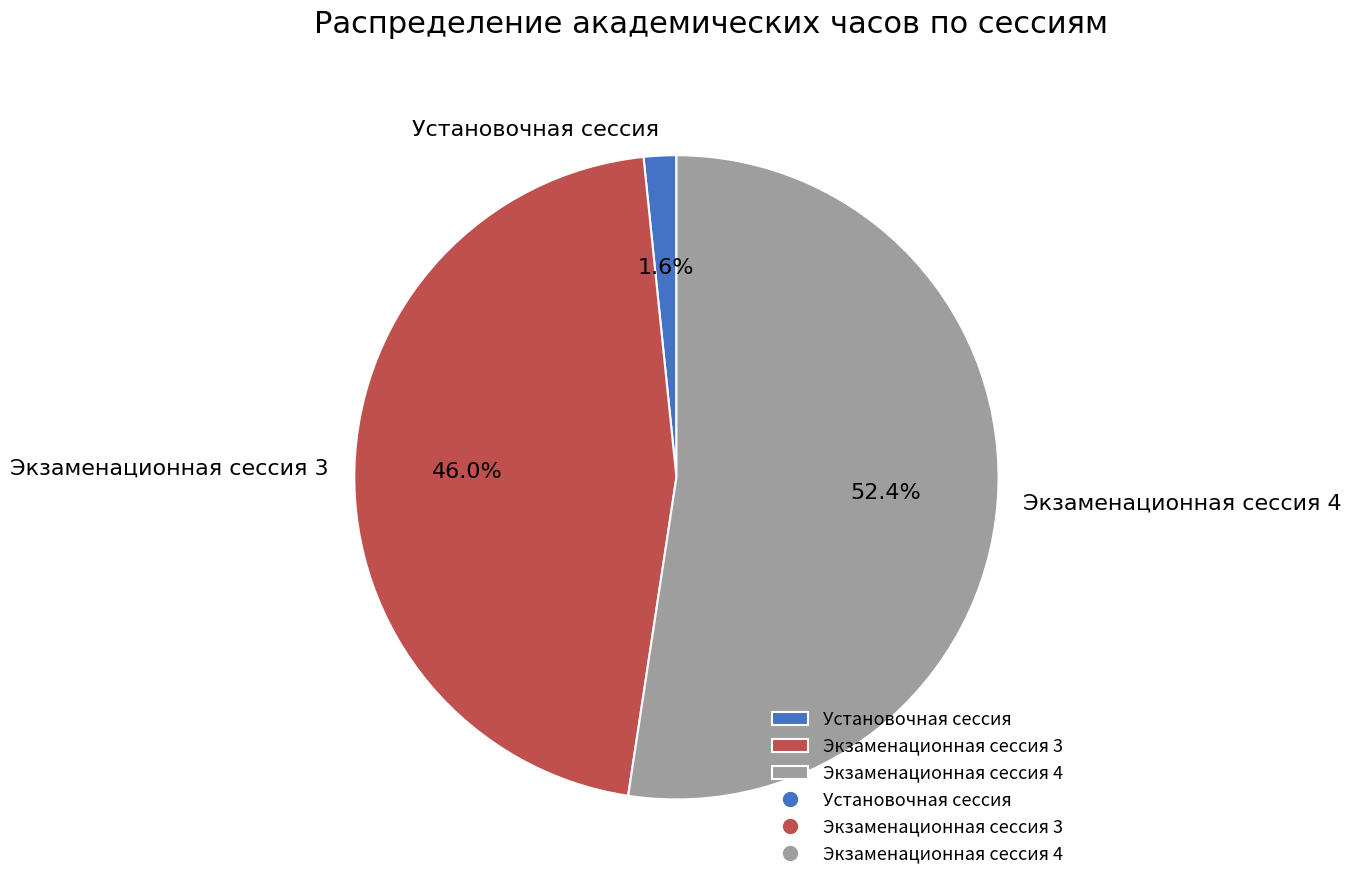

Which has a higher value, Установочная сессия or Экзаменационная сессия 3?

Экзаменационная сессия 3